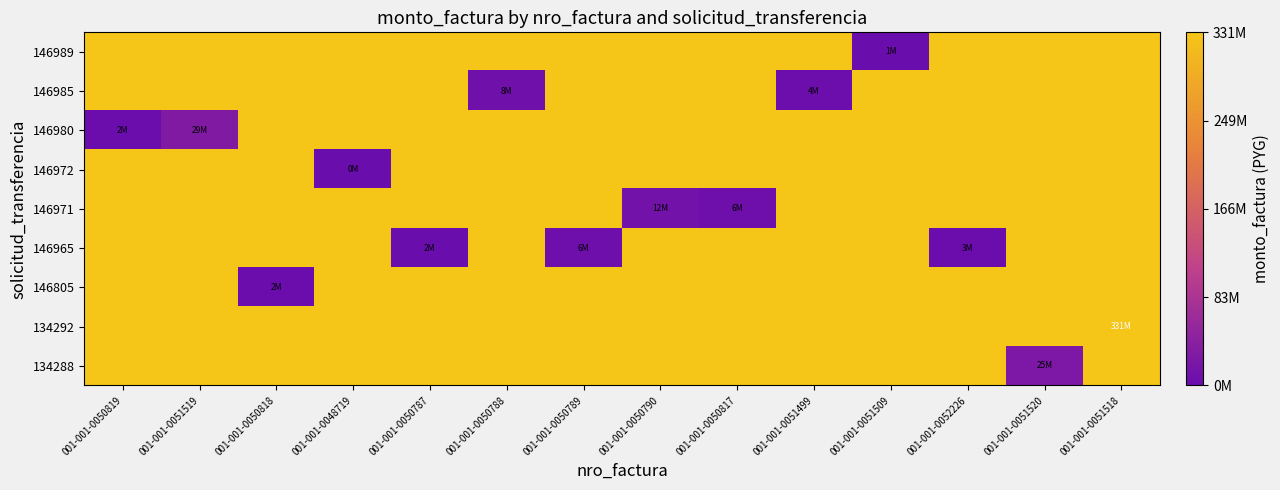

Count the number of data series in this chart.

9